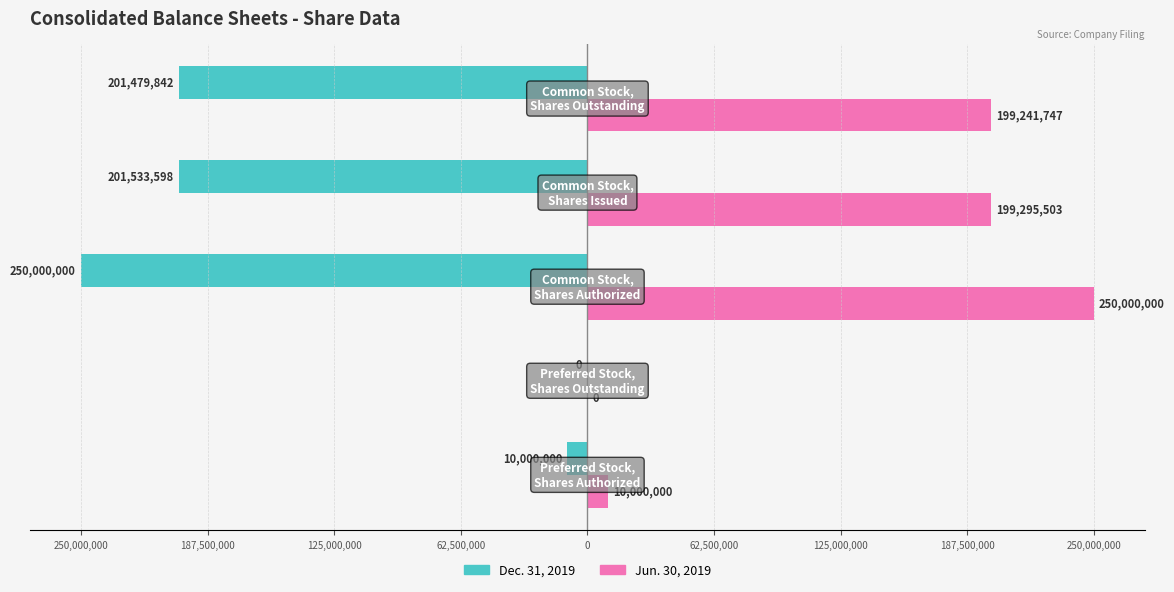

What are all the series names shown in the legend?

Dec. 31, 2019, Jun. 30, 2019